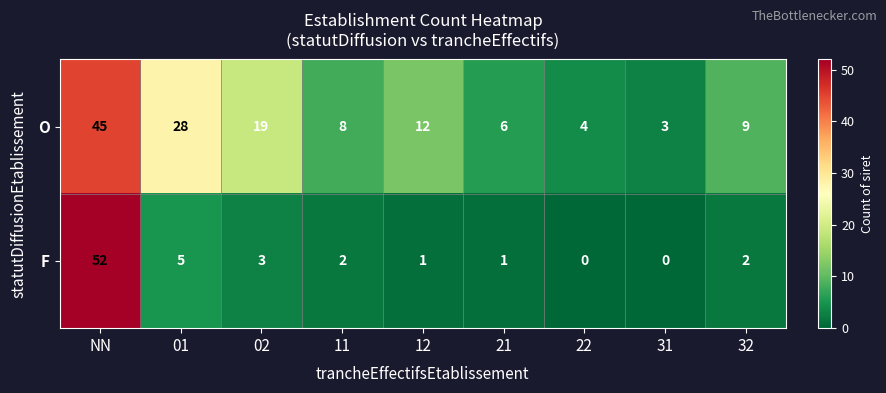

Which series changed the most between 12 and 32?

O